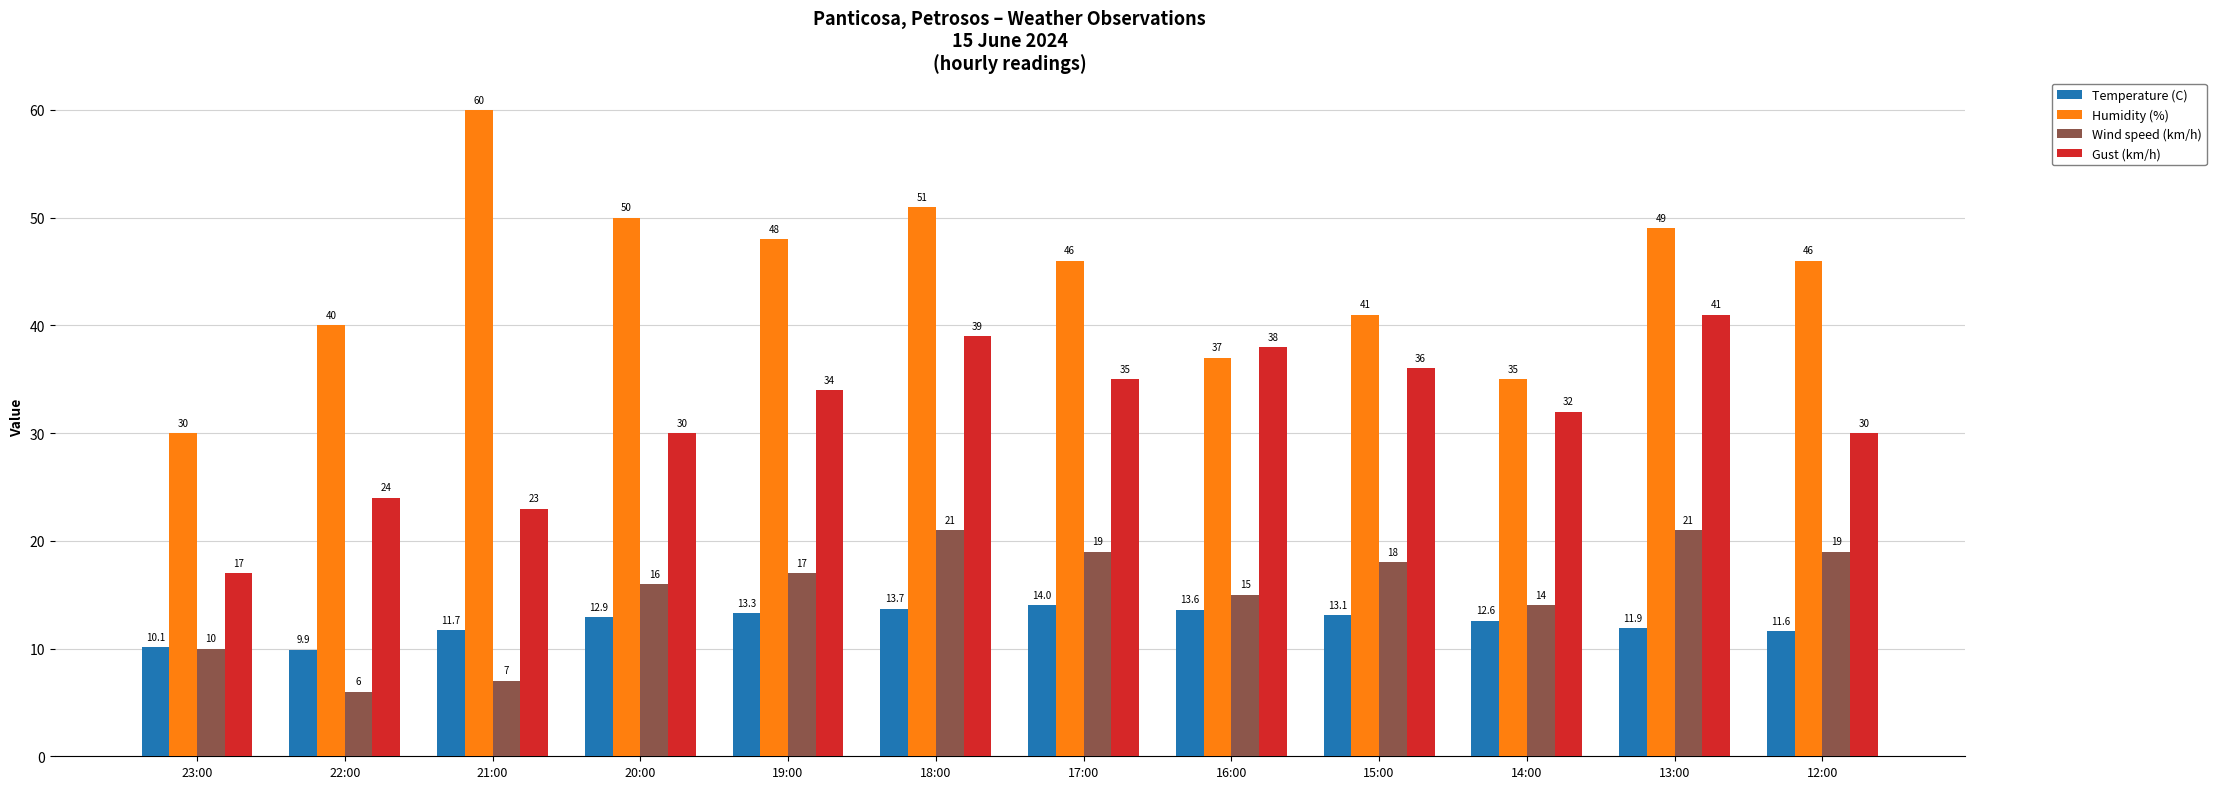

What are all the series names shown in the legend?

Temperature (C), Humidity (%), Wind speed (km/h), Gust (km/h)